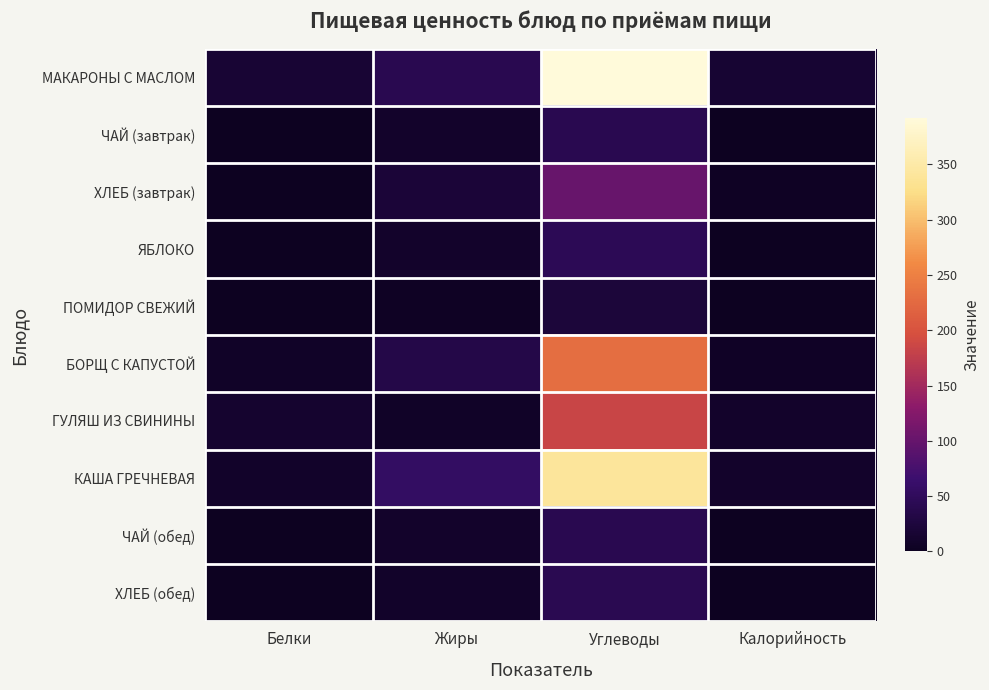

At which category is the sum across all series the highest?

Углеводы